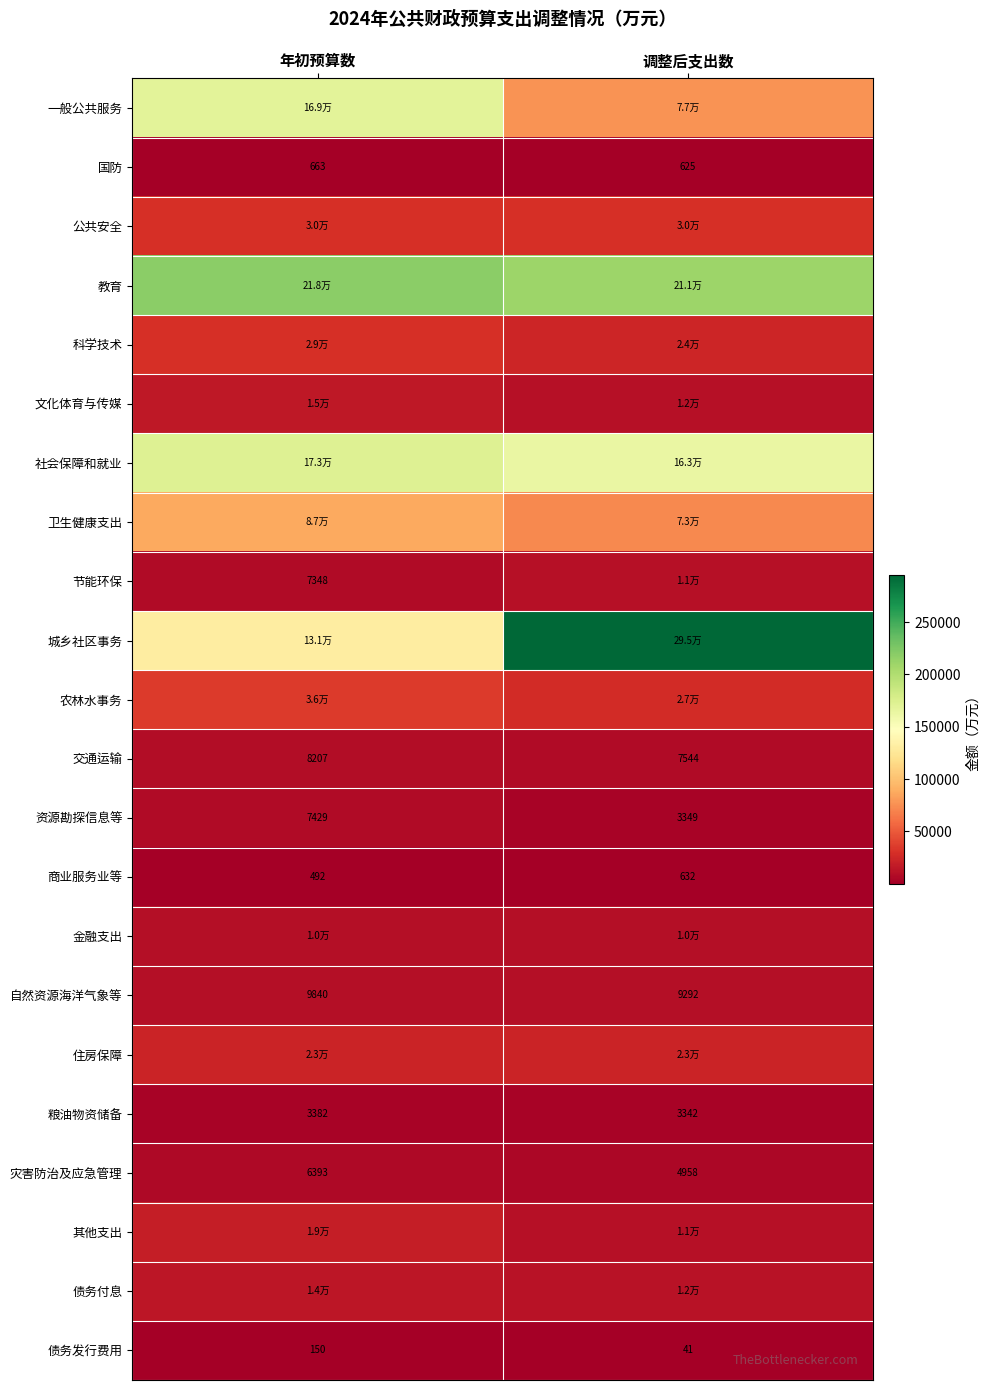

How many categories are shown in the chart?

2